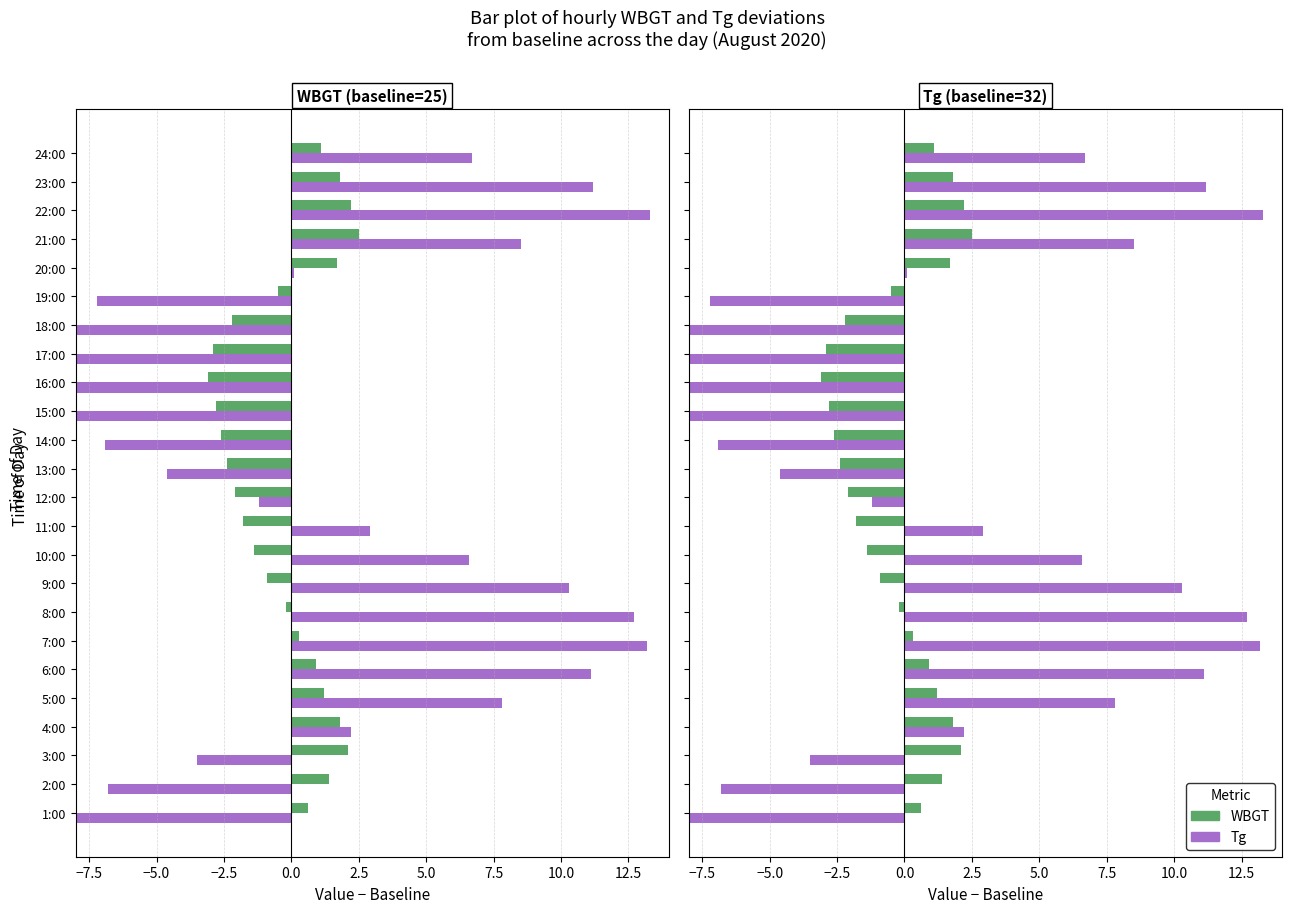

How many groups of bars are there?

24